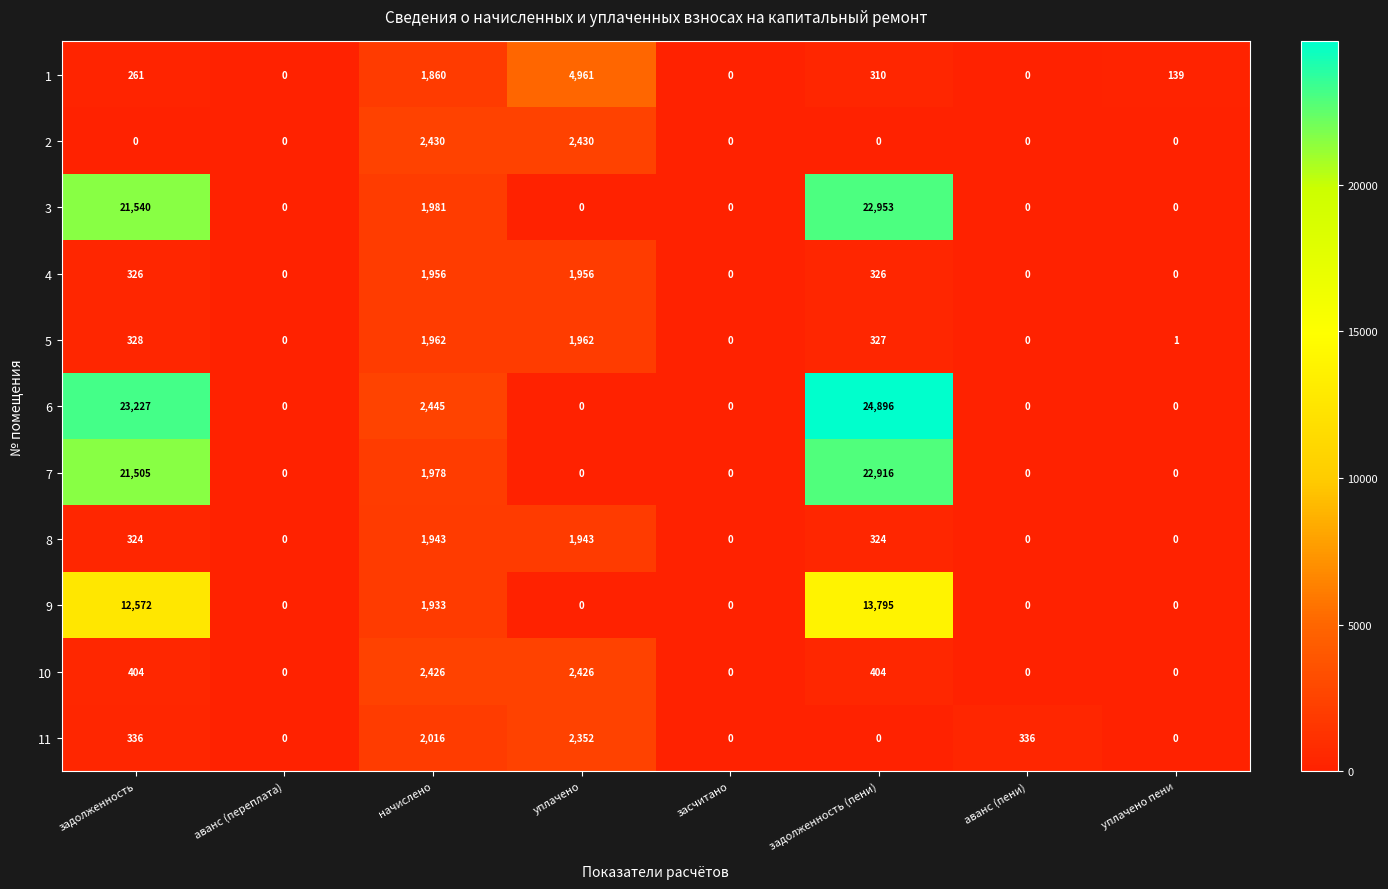

True or false: 8 has a value of 196 at задолженность (пени).

False